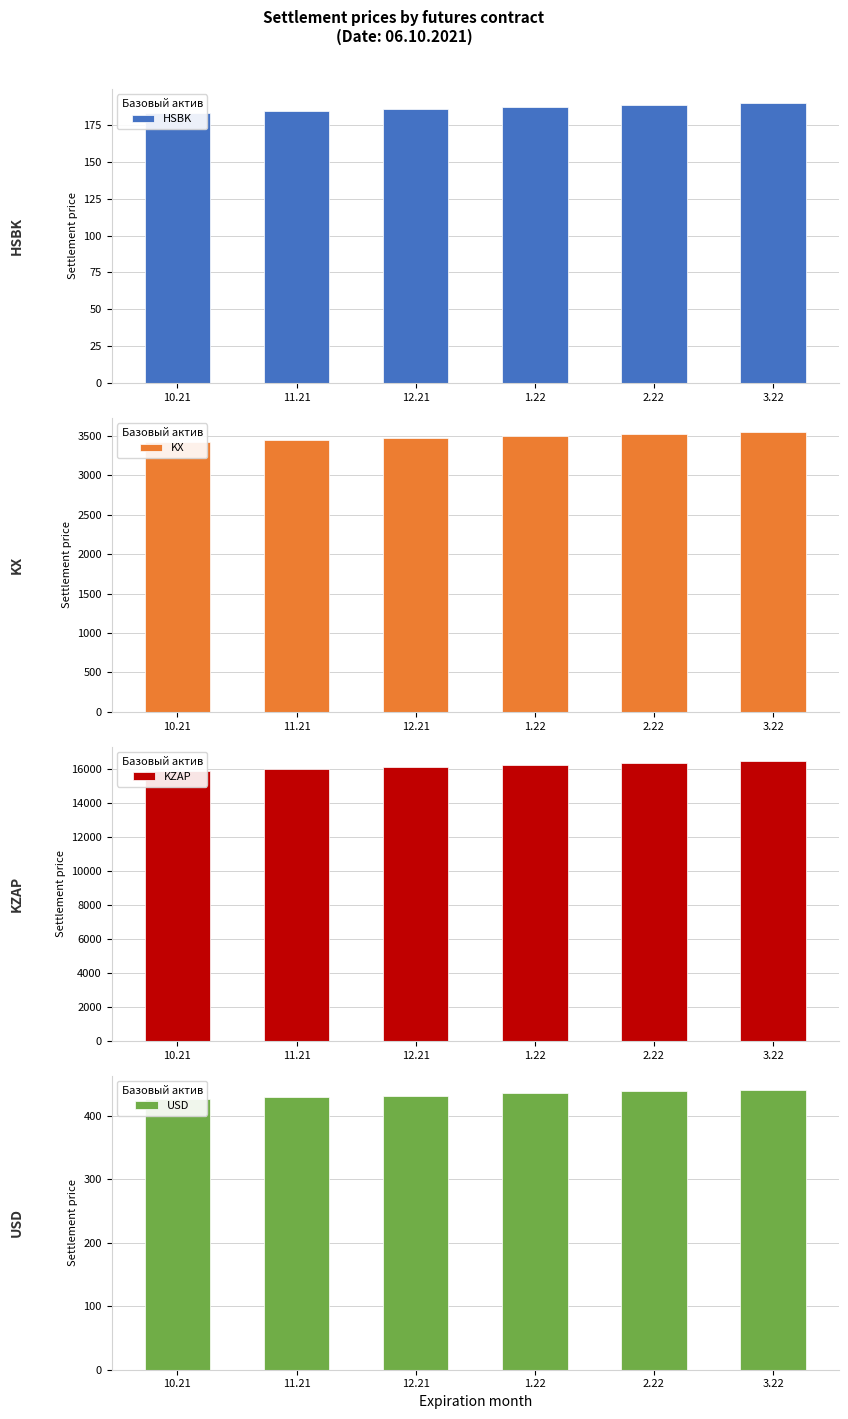

What is the minimum value for USD?

426.4